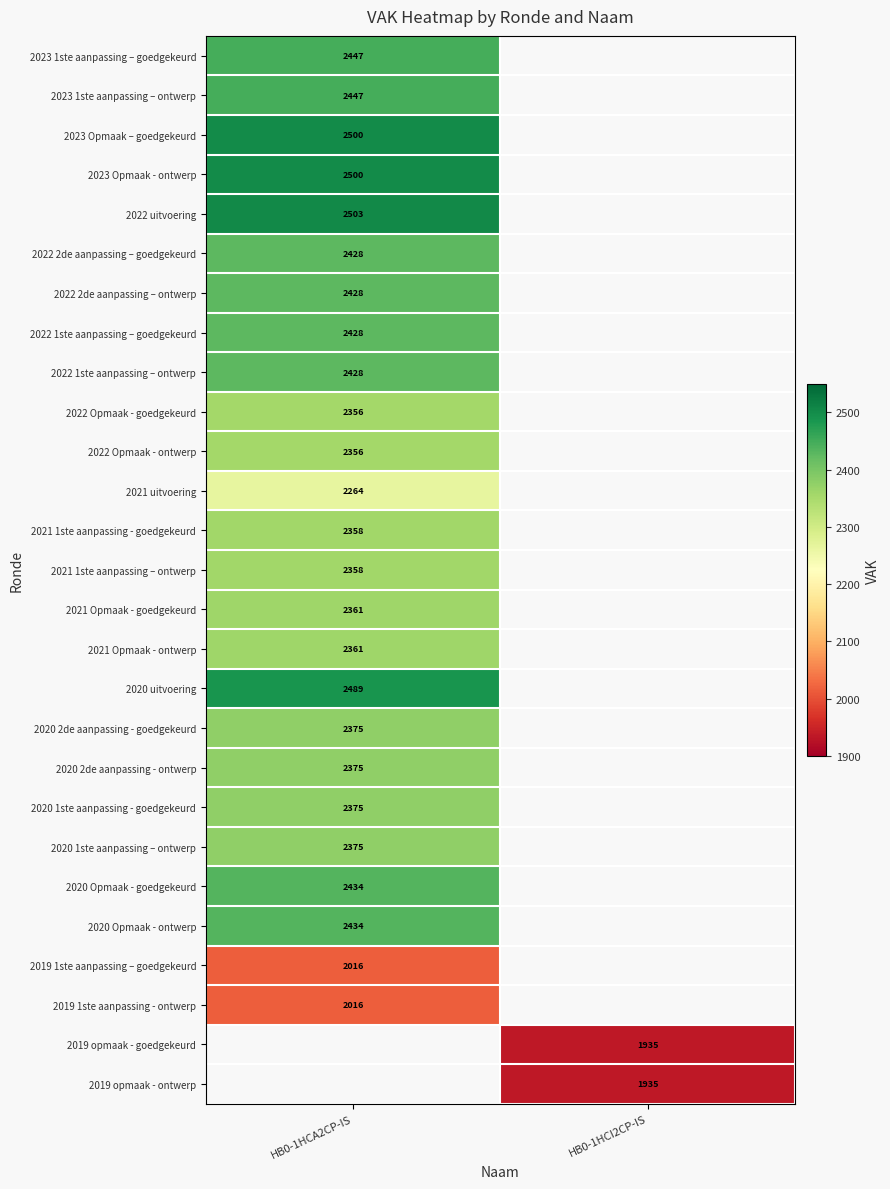

Between HB0-1HCI2CP-IS and HB0-1HCA2CP-IS, which is larger?

HB0-1HCA2CP-IS